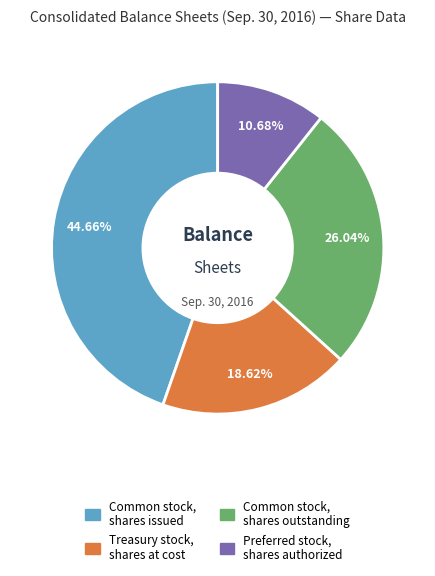

Which has a higher value, Common stock, shares issued or Common stock, shares outstanding?

Common stock, shares issued